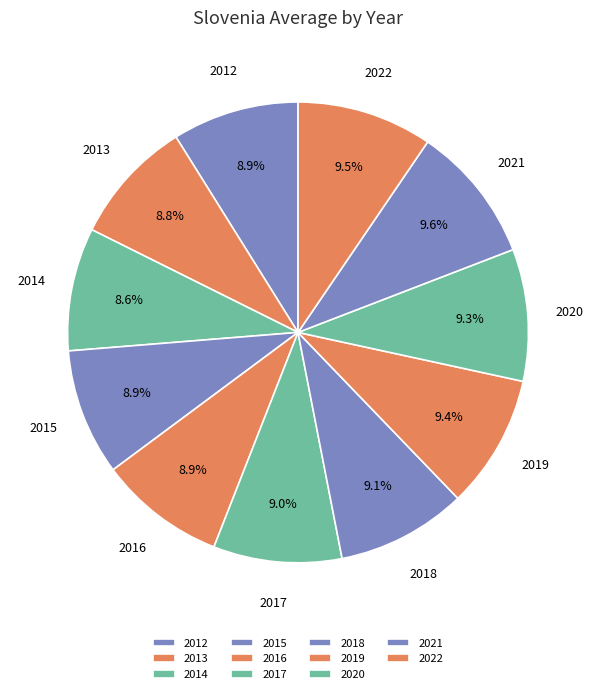

Does any single category account for the majority?

No